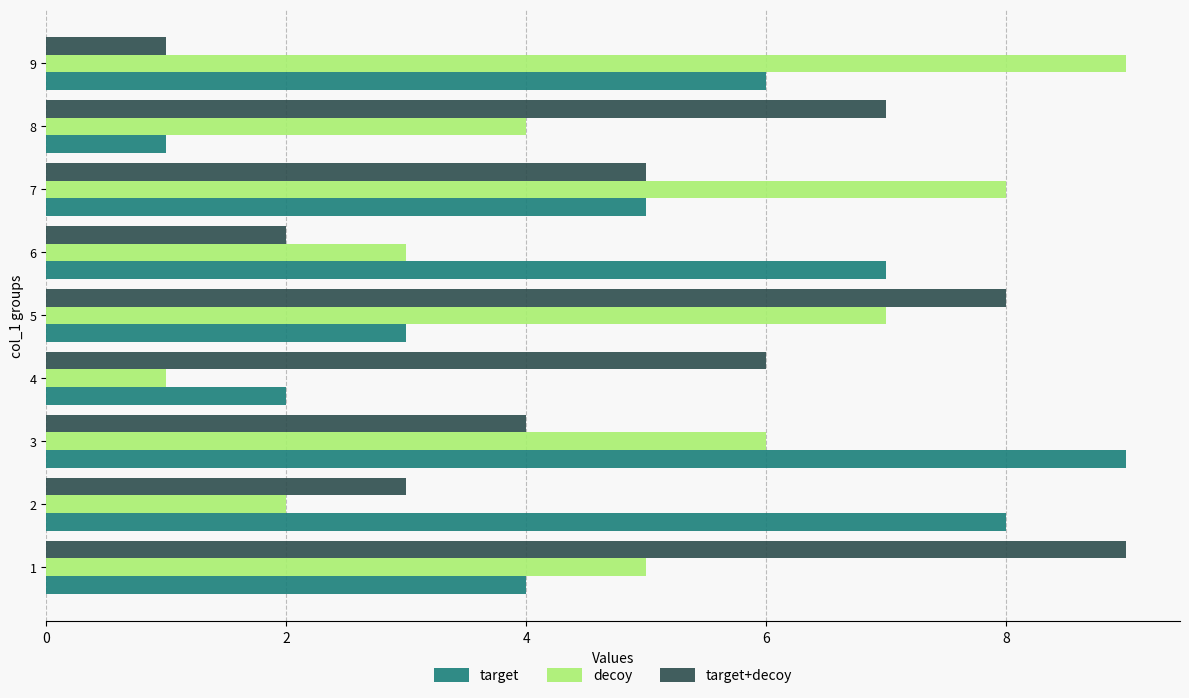

Rank the categories by decoy value from highest to lowest.

9, 7, 5, 3, 1, 8, 6, 2, 4